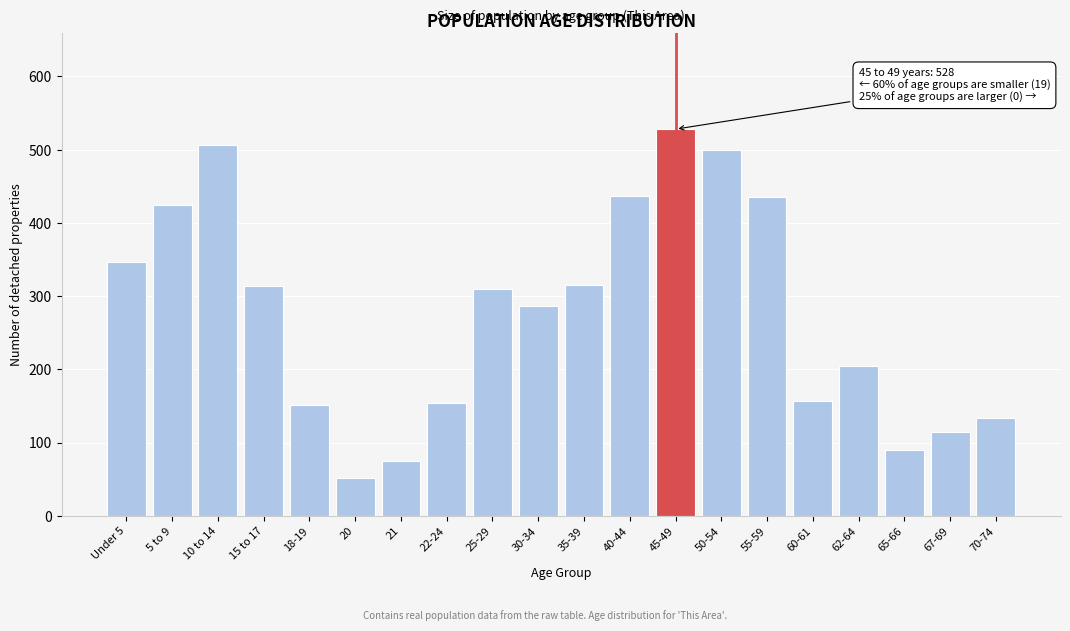

What is the change in value from 21 to 67-69?

+39